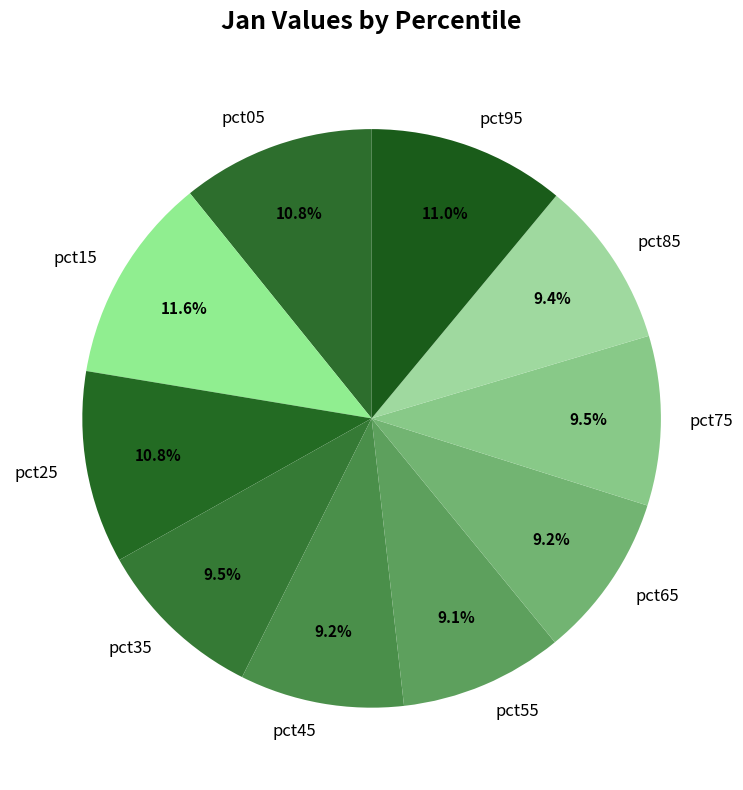

To the nearest percent, what is the difference between the largest and smallest slice percentages?

2%